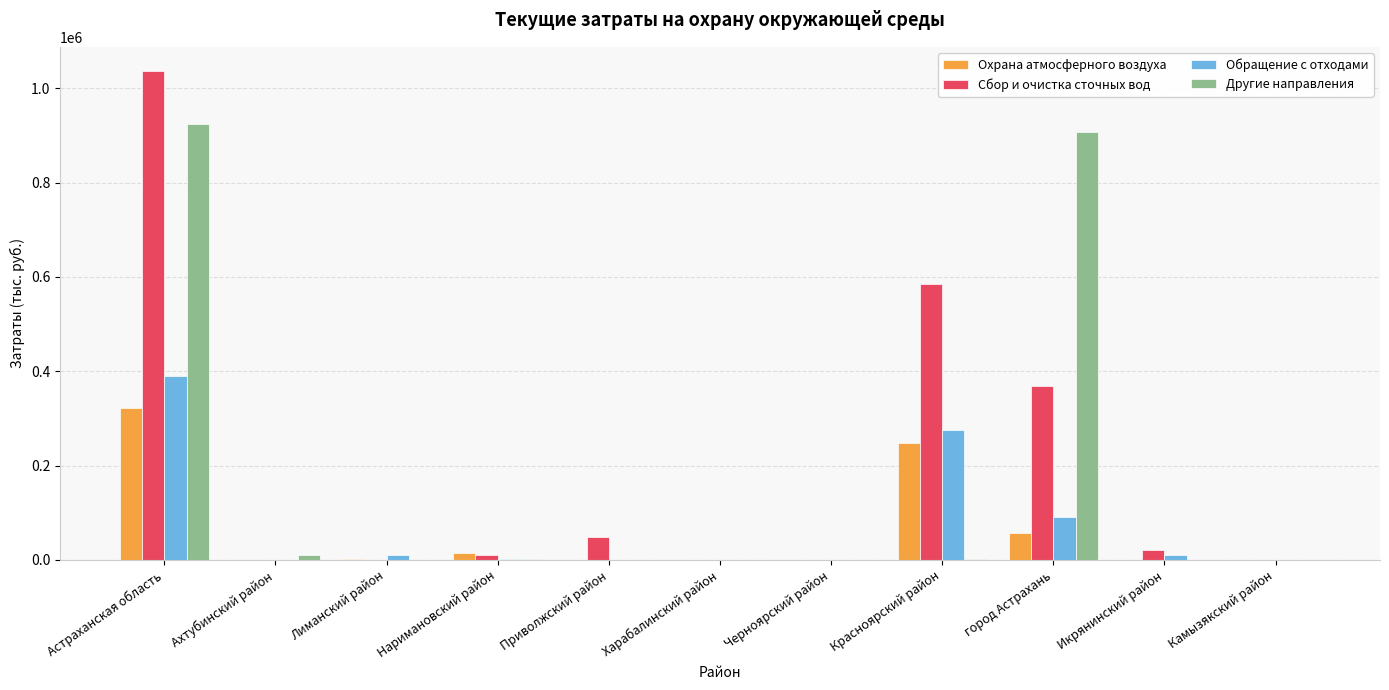

Which category has the highest value across all series?

Астраханская область